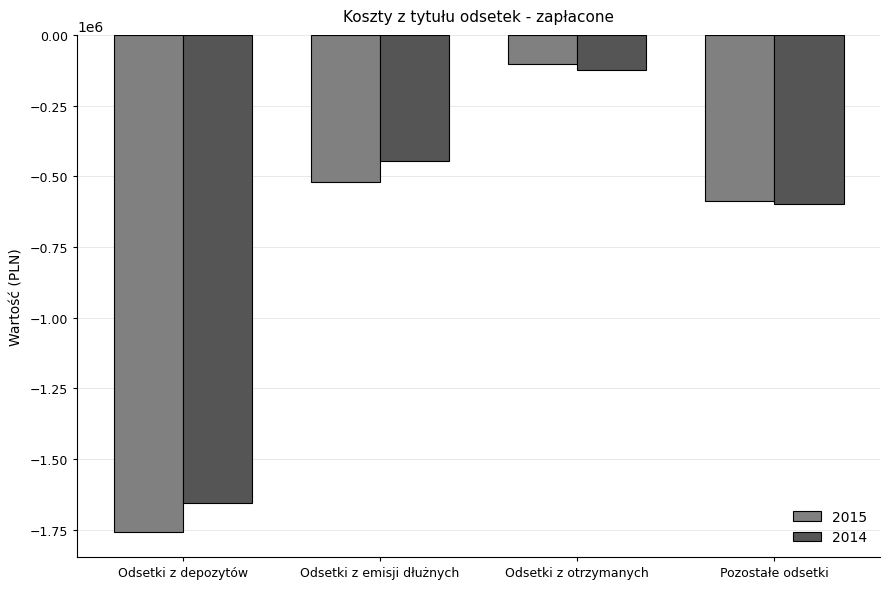

Rank the series by their maximum value, from lowest to highest.

2014, 2015